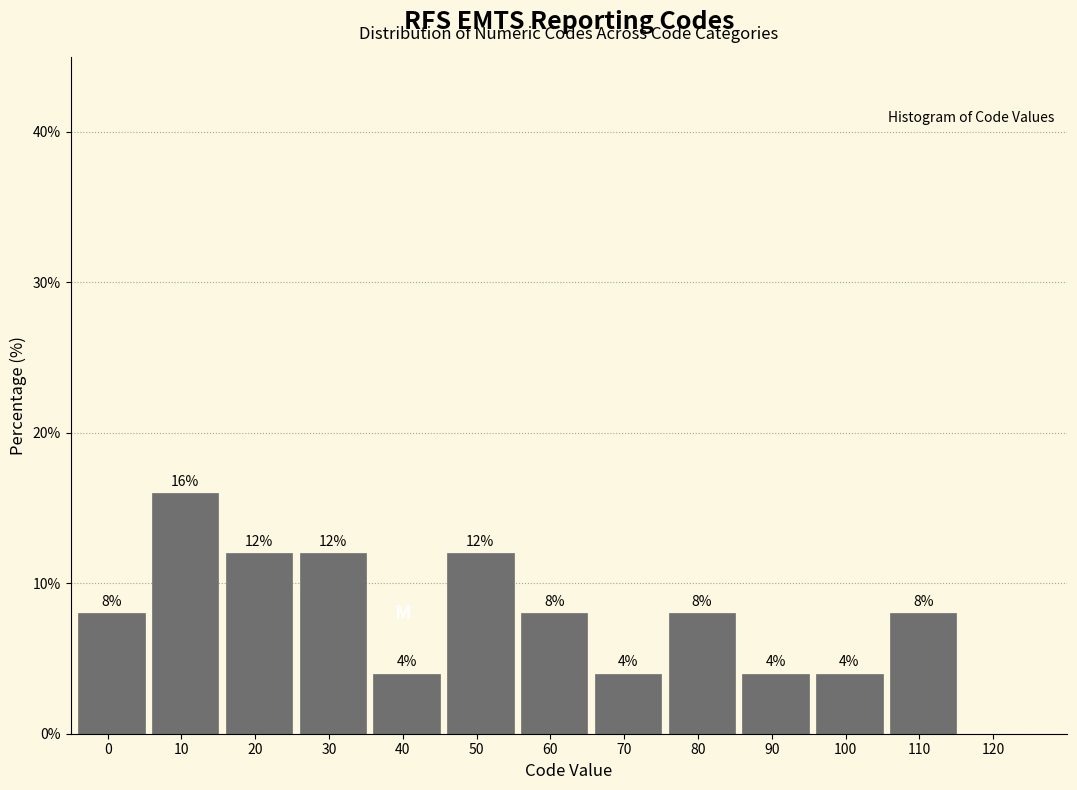

Reading right to left, what are all the values shown in this chart?

8	4	4	8	4	8	12	4	12	12	16	8